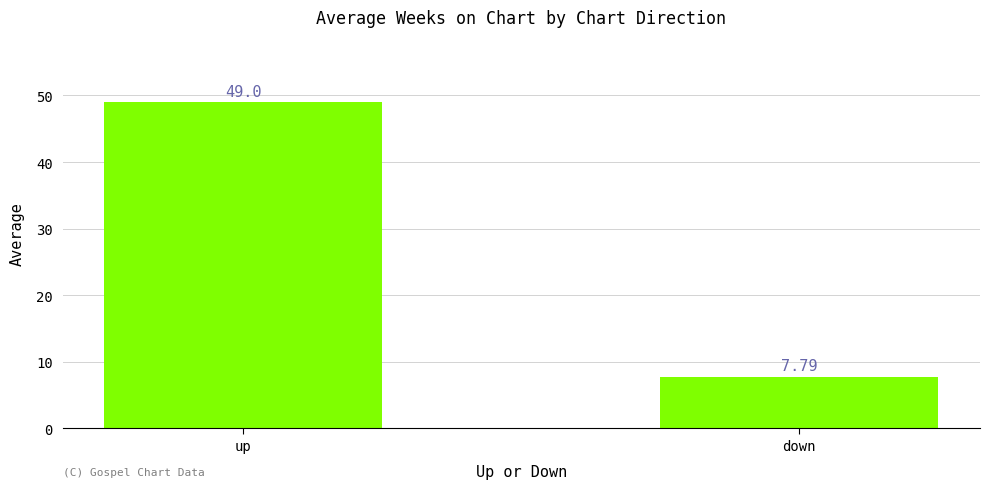

Between up and down, which is larger?

up